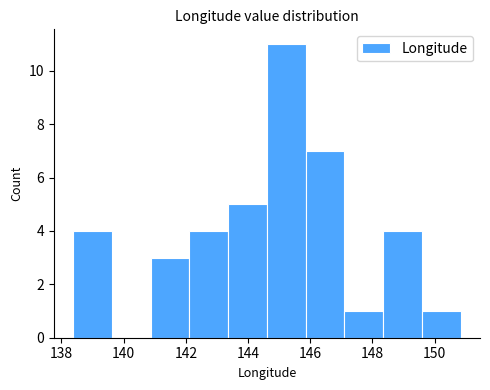

Reading left to right, list every bar in this chart as the range it spans on the x-axis followed by its height. Neither the bar edges nor the heights are printed on the chart, so give them approximately, as read against the axes.

138.4 to 139.6: 4
139.6 to 140.8: 0
140.8 to 142.2: 3
142.2 to 143.4: 4
143.4 to 144.6: 5
144.6 to 145.8: 11
145.8 to 147.0: 7
147.0 to 148.4: 1
148.4 to 149.6: 4
149.6 to 150.8: 1